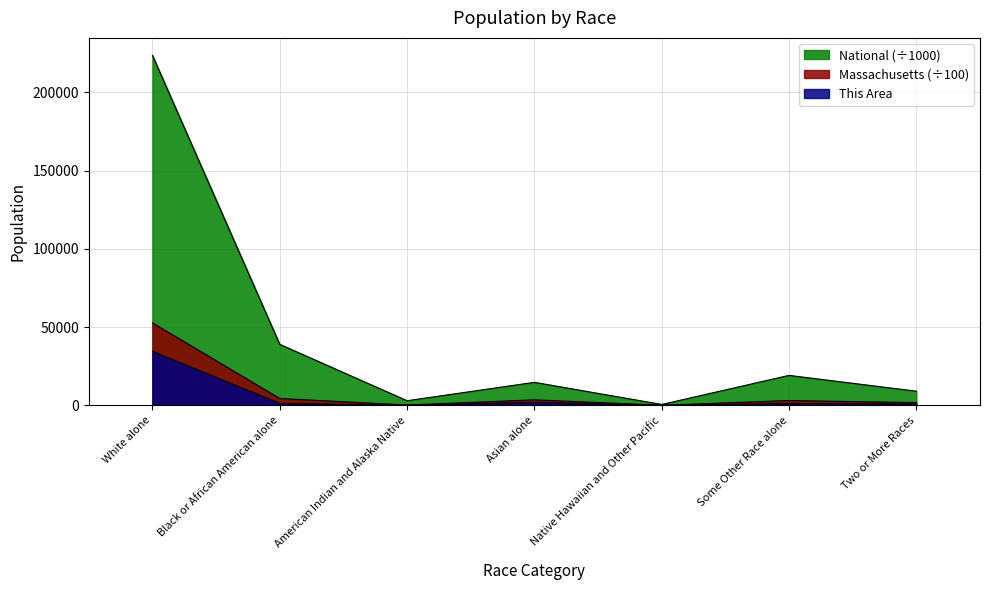

At which category does National reach its first local valley?

American Indian and Alaska Native